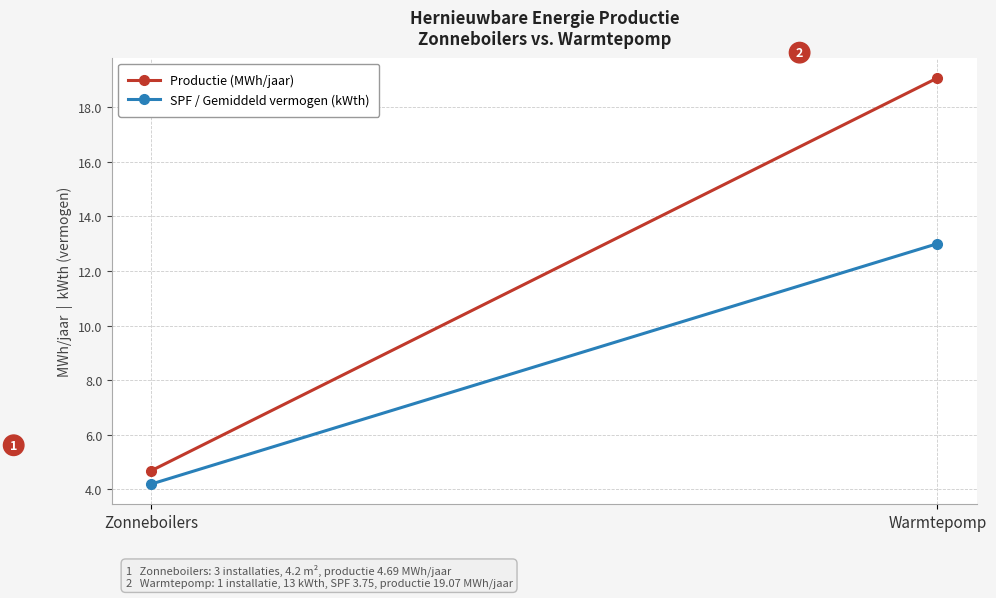

Read the Productie (MWh/jaar) value at Warmtepomp.

19.1